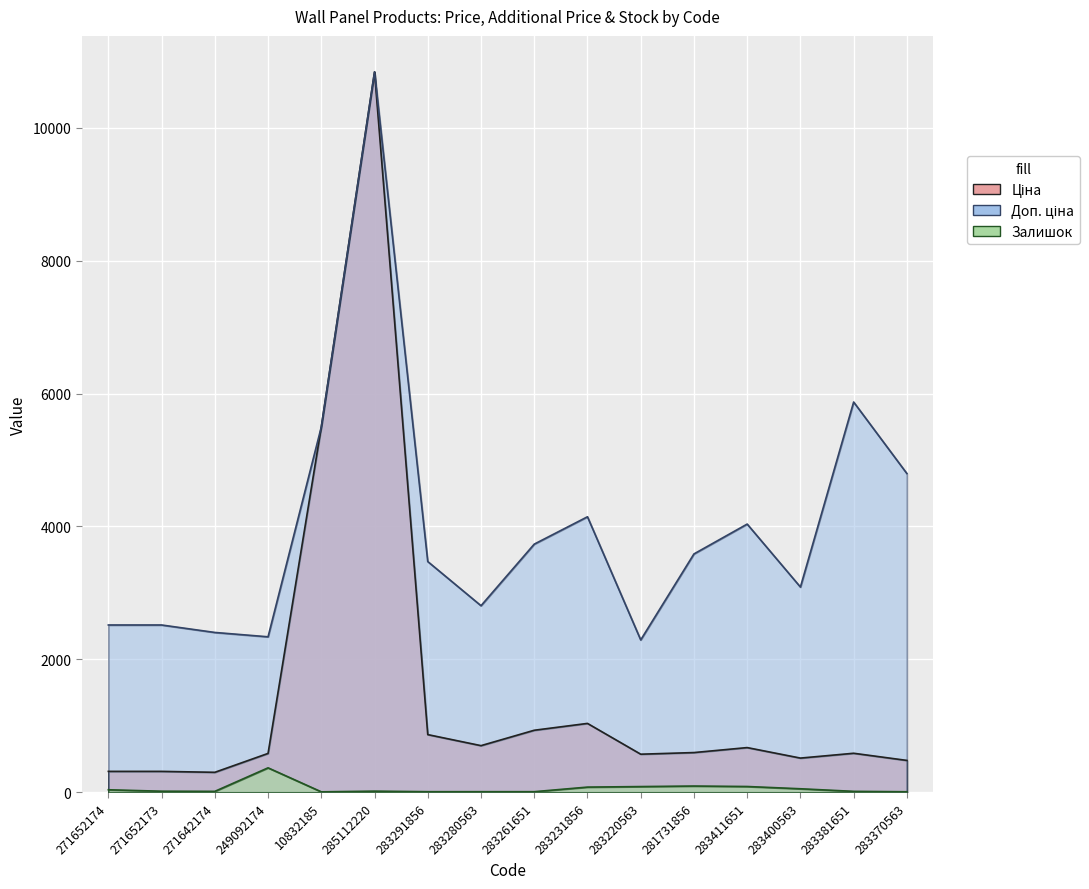

At 283261651, list the series in order from smallest to largest.

Залишок, Ціна, Доп. ціна